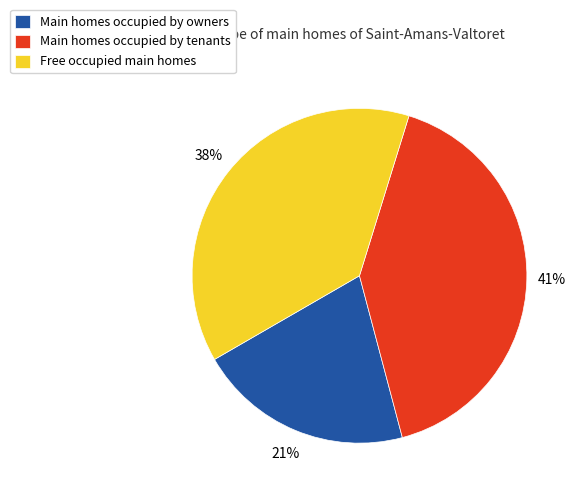

Is the sum of Main homes occupied by tenants and Free occupied main homes greater than half?

Yes